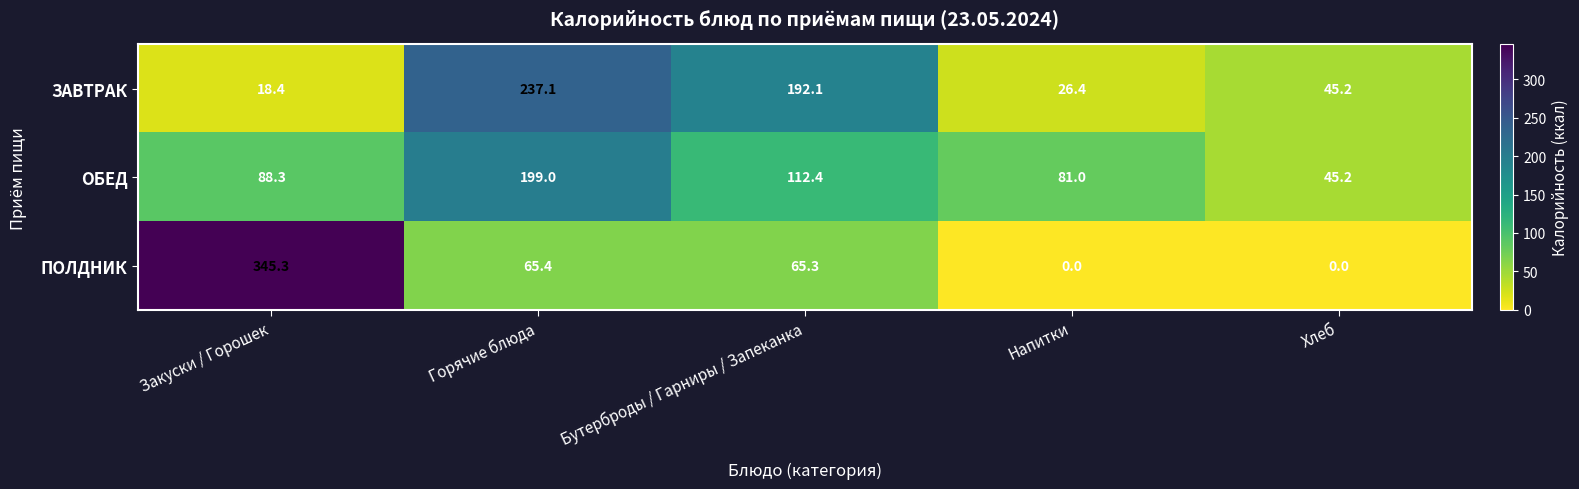

What is the difference between the maximum and minimum values in the ОБЕД series?

153.8